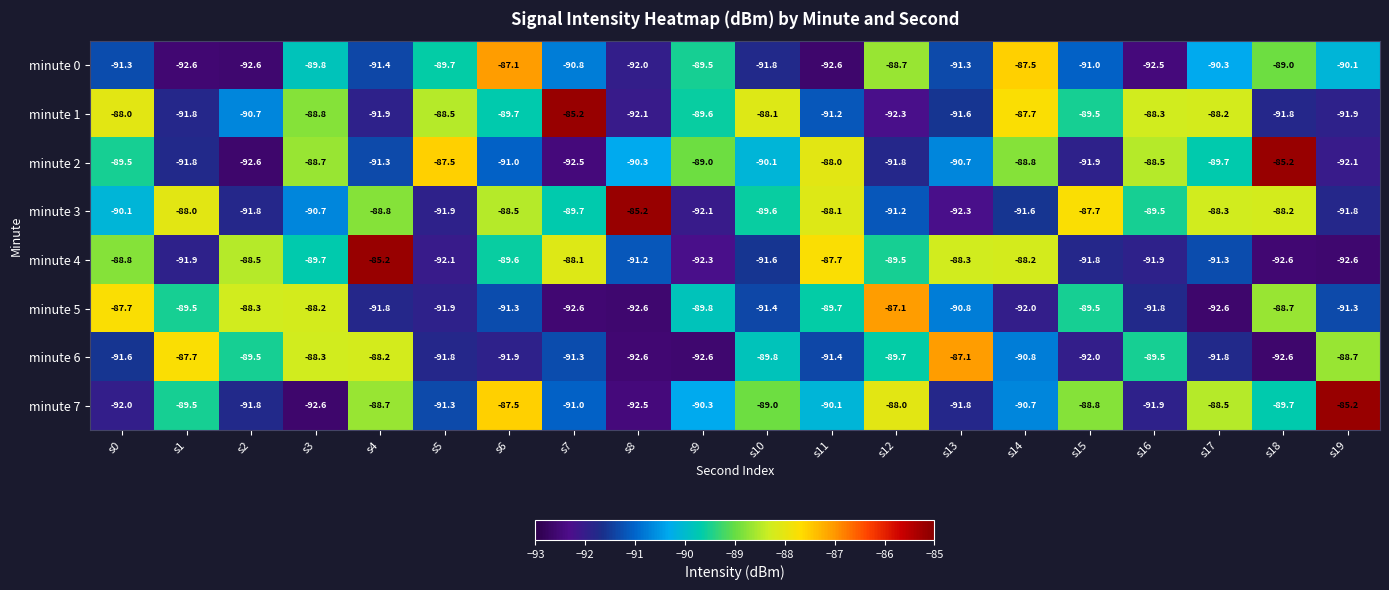

How many series are shown in this chart?

8